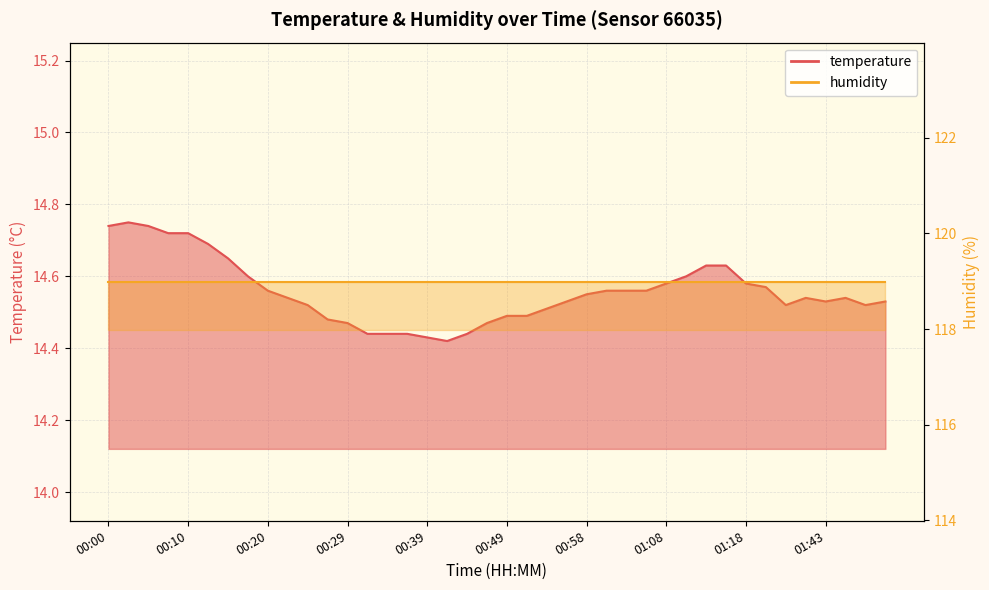

What is the difference between the maximum and minimum values?

0.3